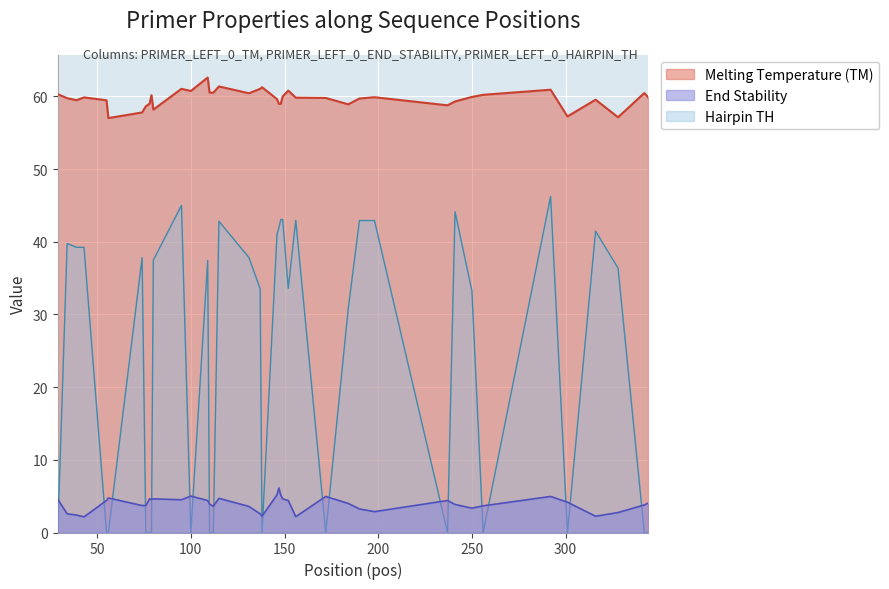

What is the minimum value for Melting Temperature (TM)?

57.0